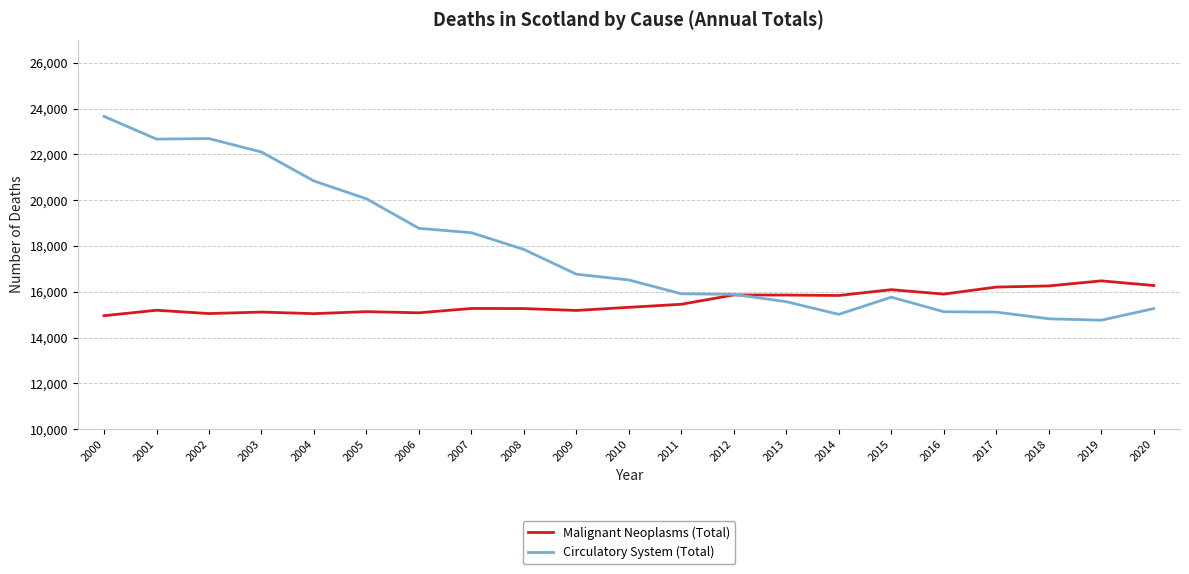

At which label is Circulatory System (Total) closest to 19209?

2006